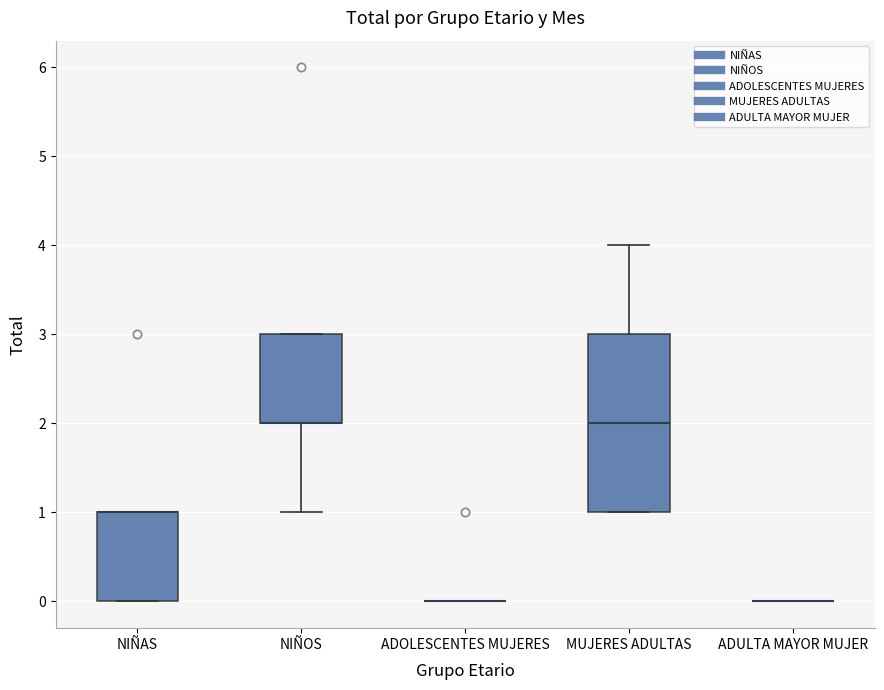

Which box is the tallest, from its lower edge to its upper edge?

MUJERES ADULTAS